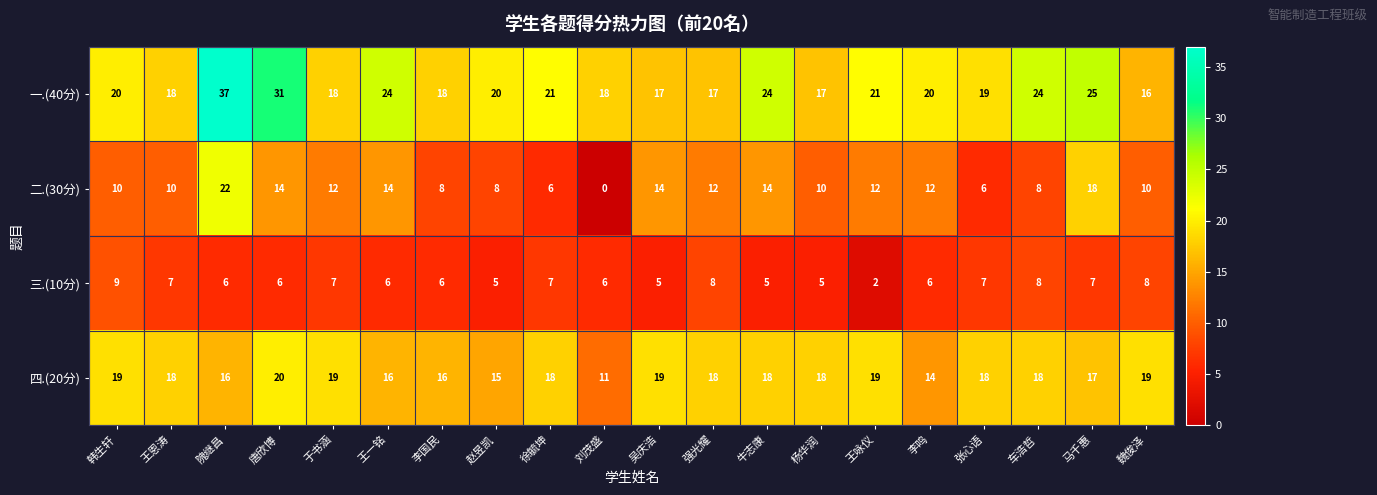

Count the 三.(10分) values in the range 6 to 7.

11